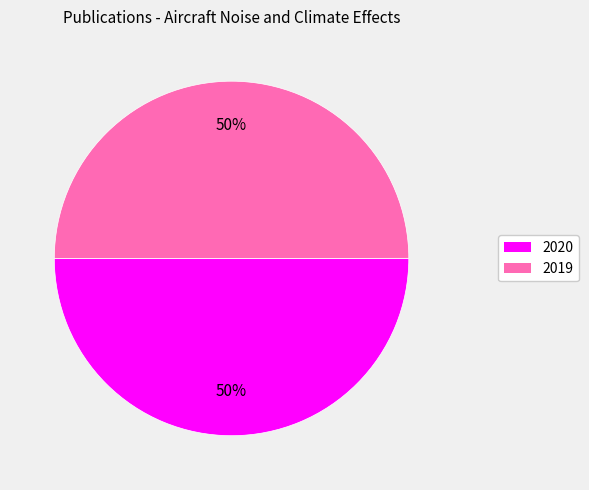

Approximately how many times larger is the value at 2020 compared to 2019?

1.0